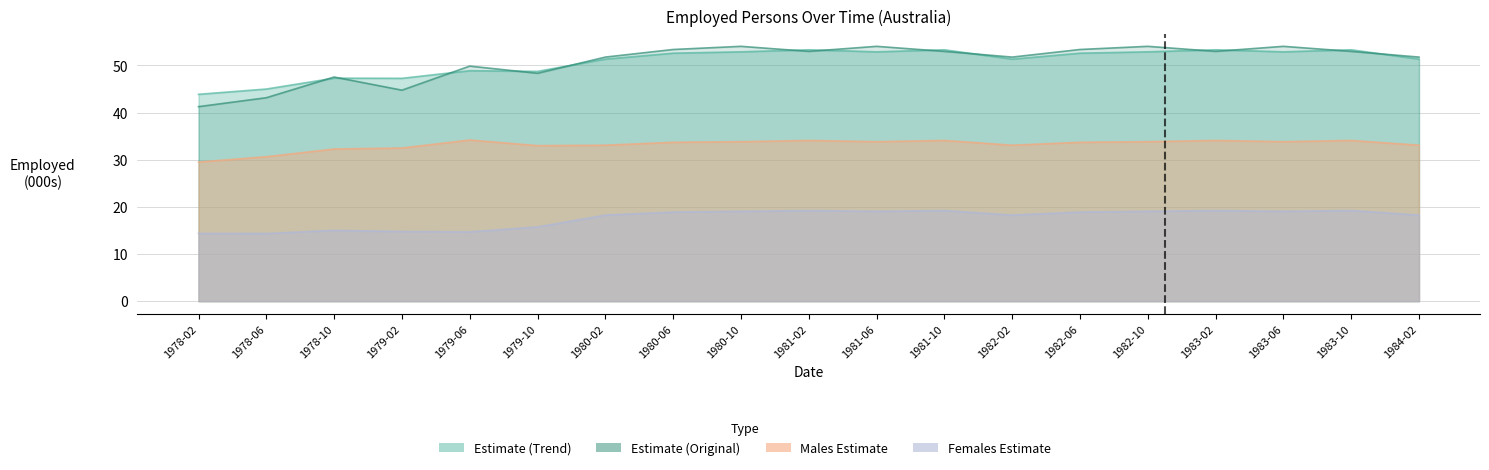

What is the value of the Employed total - Persons (Trend) point at the 17th from the left?

52.9